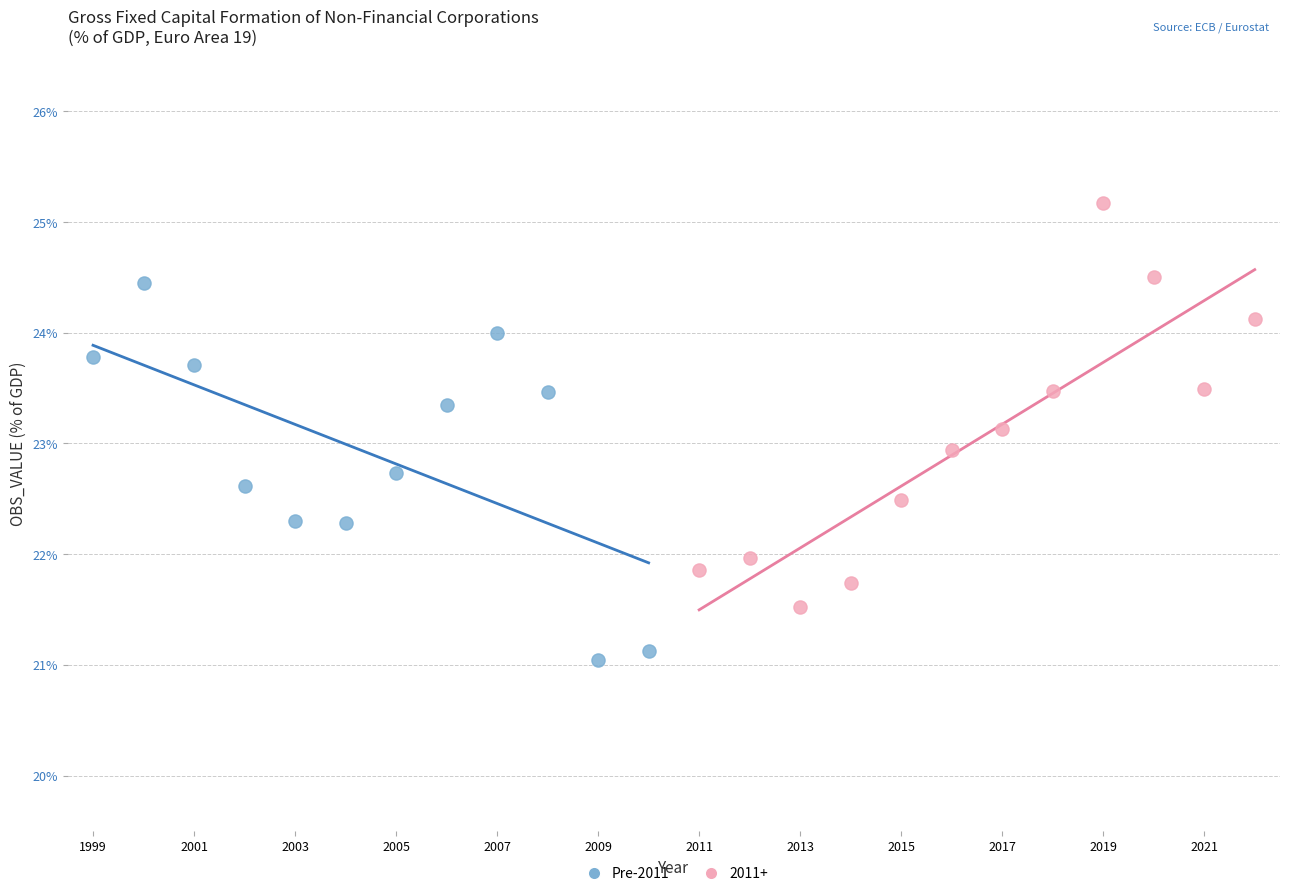

Which series contains the lowest Y value?

Pre-2011